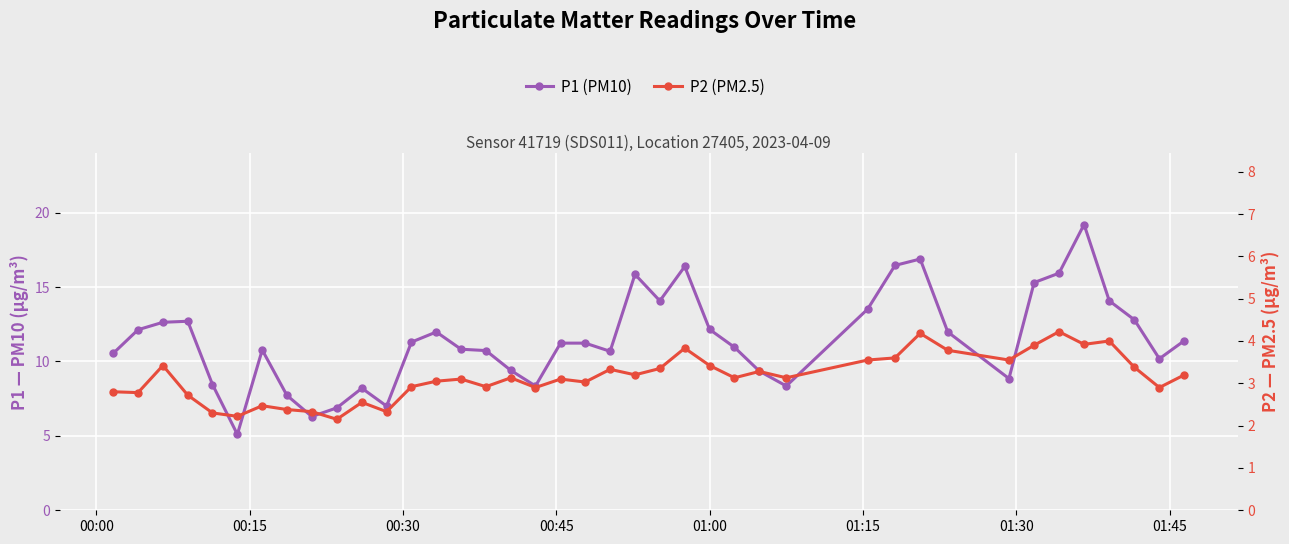

What is the greatest value displayed?

19.2